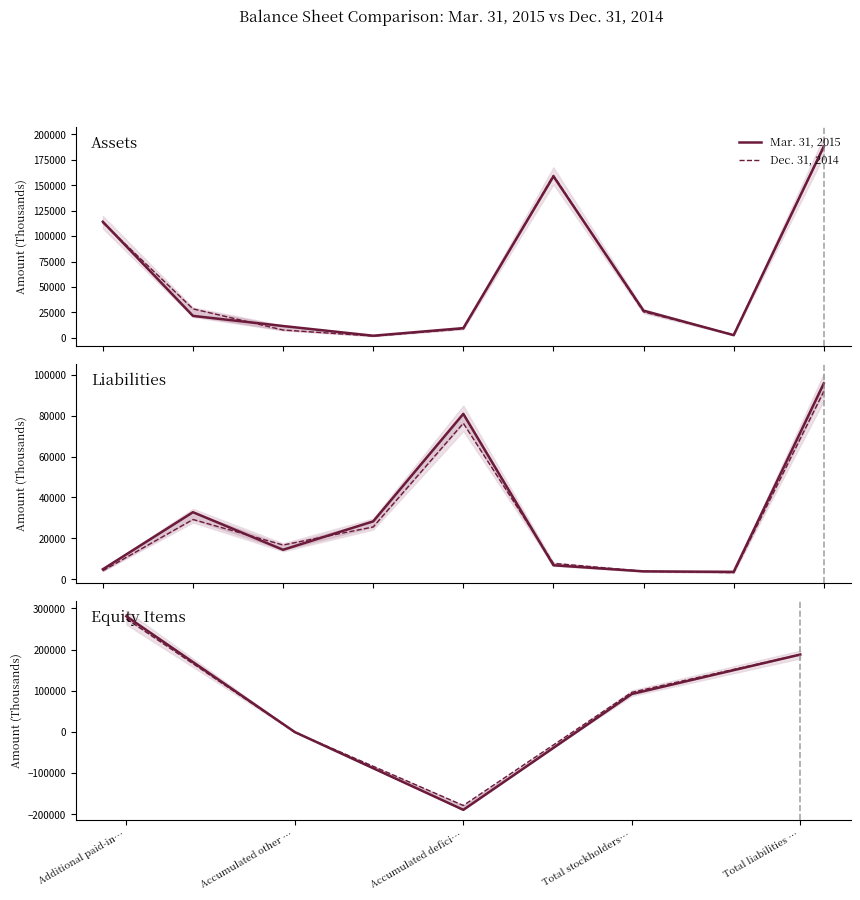

At which category is the sum across all series the highest?

Additional paid-in…